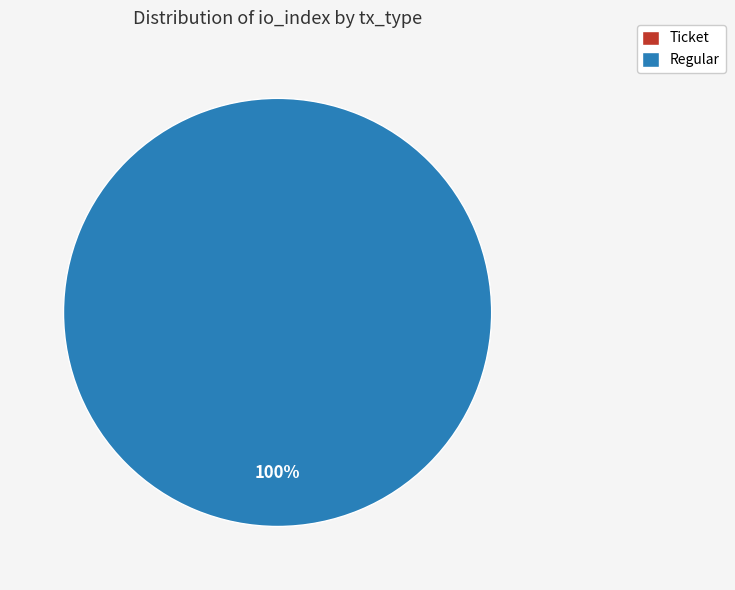

Rank the categories by value from highest to lowest.

Regular (io_index=63), Ticket (io_index=0)